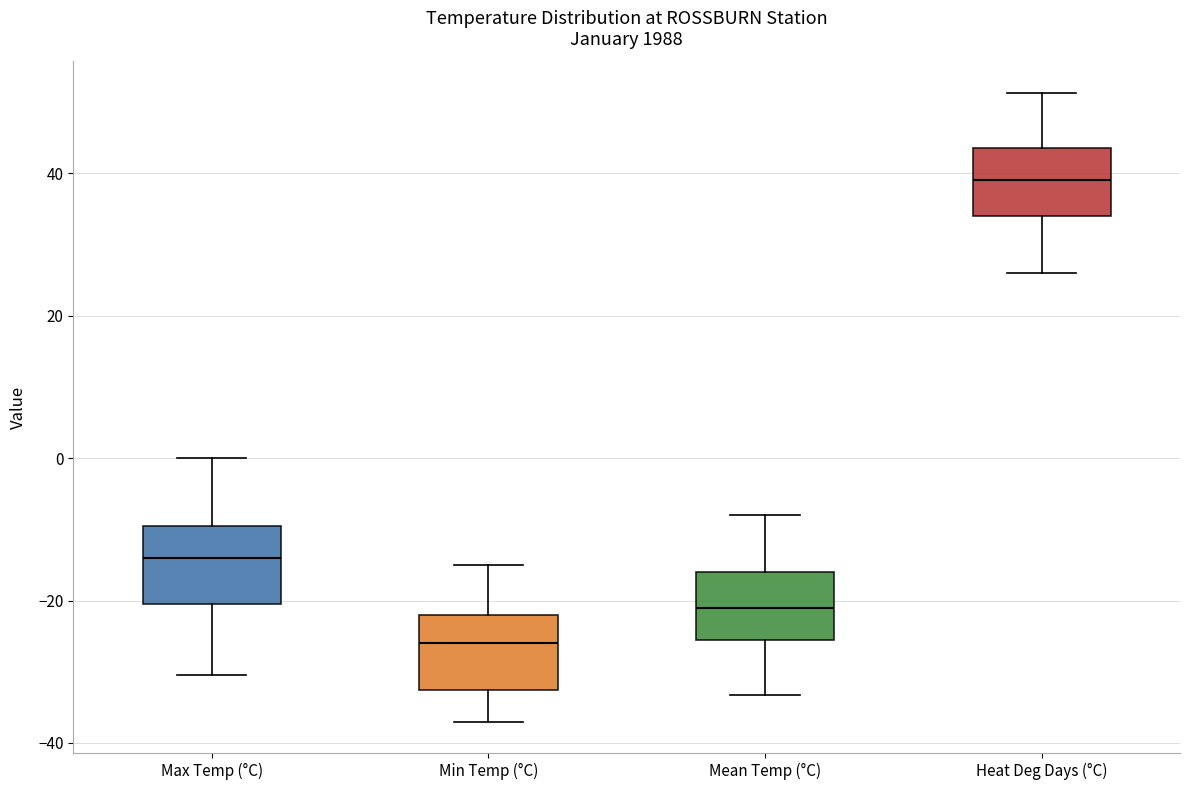

Reading left to right, read every box against the y-axis: the position of its median line, the range the box covers, and the ends of its whiskers. The values are not printed on the chart, so give them approximately, as read against the axis.

Max Temp (°C): median -14, box -20 to -10, whiskers -30 to 0
Min Temp (°C): median -26, box -32 to -22, whiskers -36 to -14
Mean Temp (°C): median -20, box -26 to -16, whiskers -34 to -8
Heat Deg Days (°C): median 40, box 34 to 44, whiskers 26 to 52